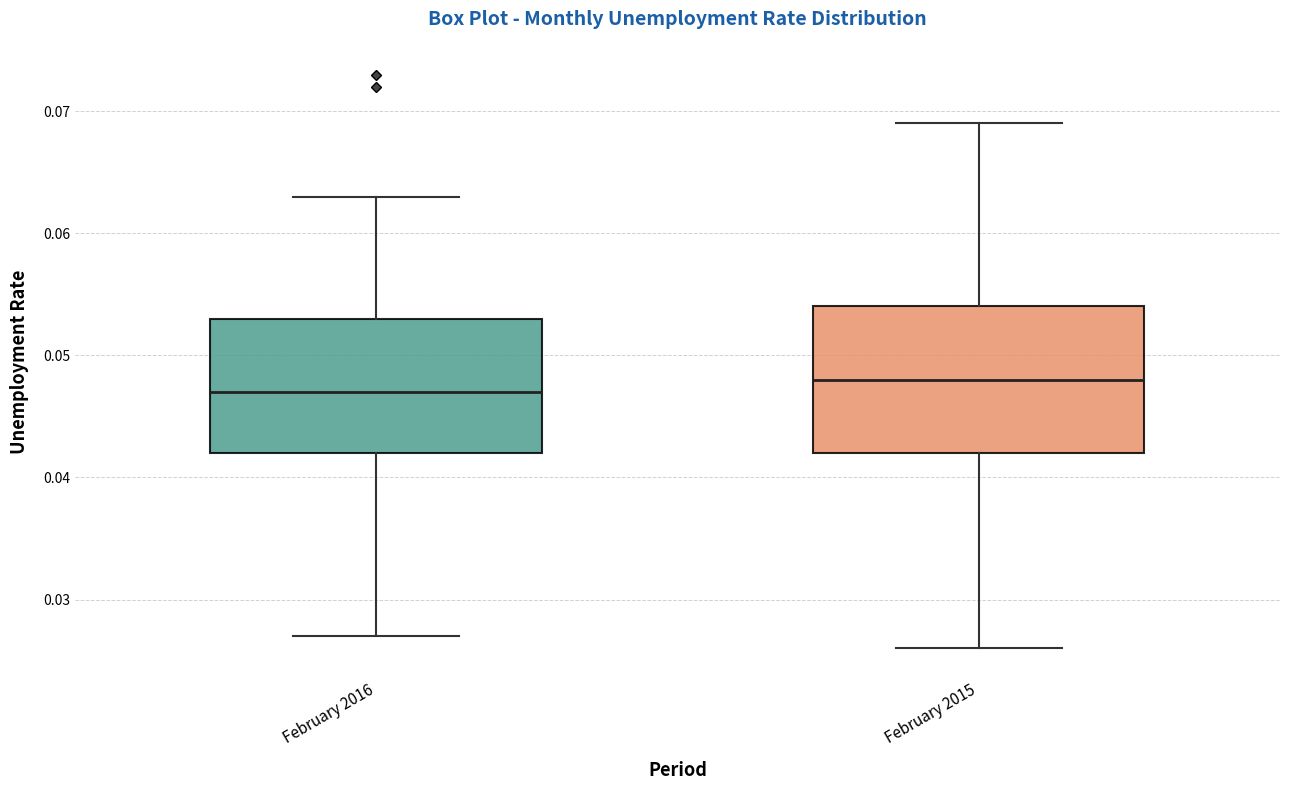

Where does the lower whisker of the box for February 2015 end on the y-axis? The values are not printed on the chart, so give them approximately, as read against the axis.

0.026